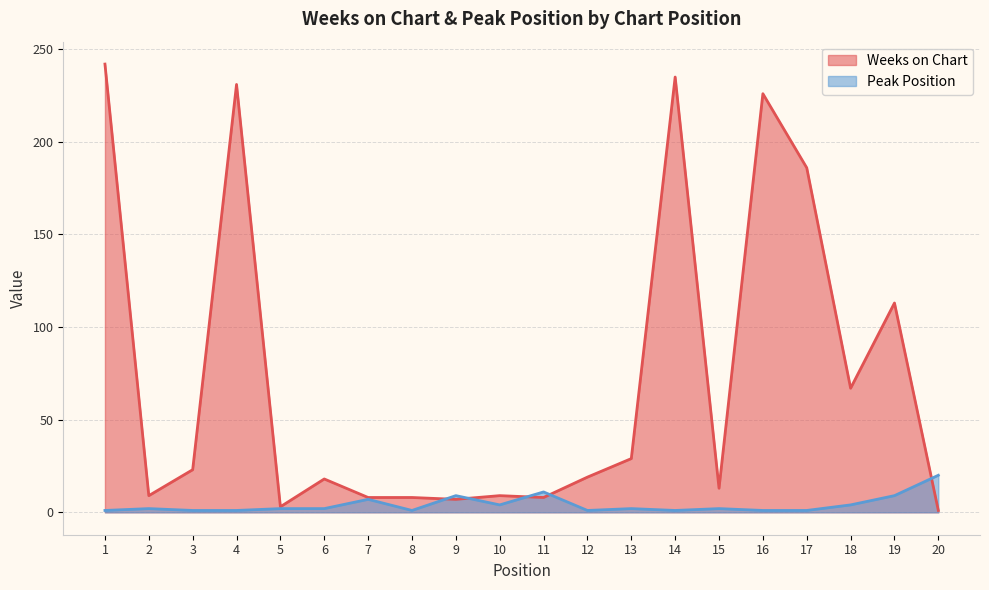

Does the chart display data point markers on the line(s)?

No